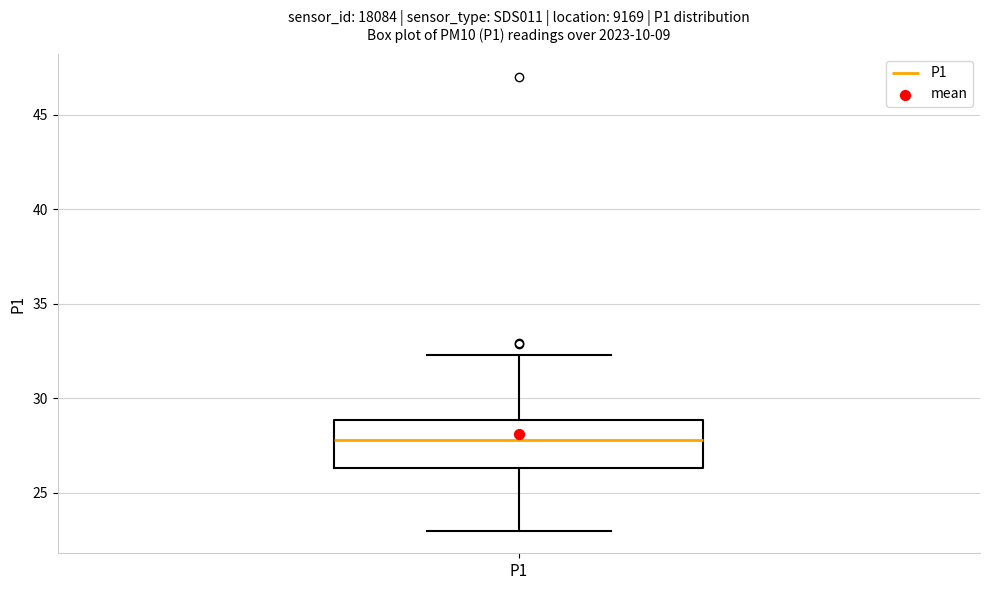

Where does the lower whisker of the box for P1 end on the y-axis? The values are not printed on the chart, so give them approximately, as read against the axis.

23.0